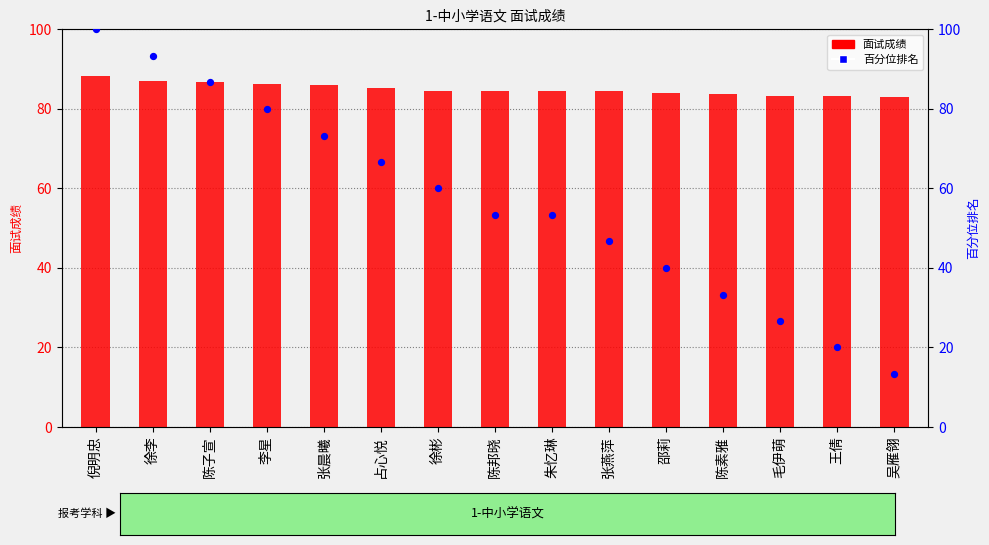

What are all the series names shown in the legend?

面试成绩, 百分位排名